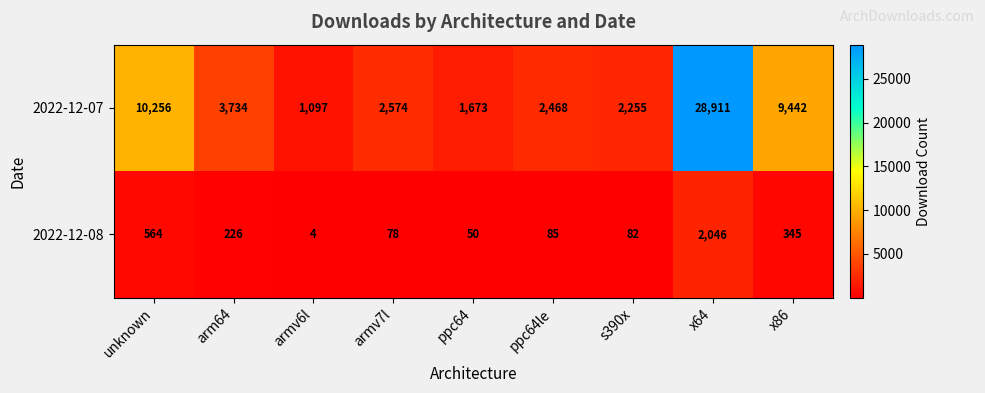

Reading left to right, list all the values displayed in this chart.

2022-12-07: unknown=10256	arm64=3734	armv6l=1097	armv7l=2574	ppc64=1673	ppc64le=2468	s390x=2255	x64=28911	x86=9442
2022-12-08: unknown=564	arm64=226	armv6l=4	armv7l=78	ppc64=50	ppc64le=85	s390x=82	x64=2046	x86=345